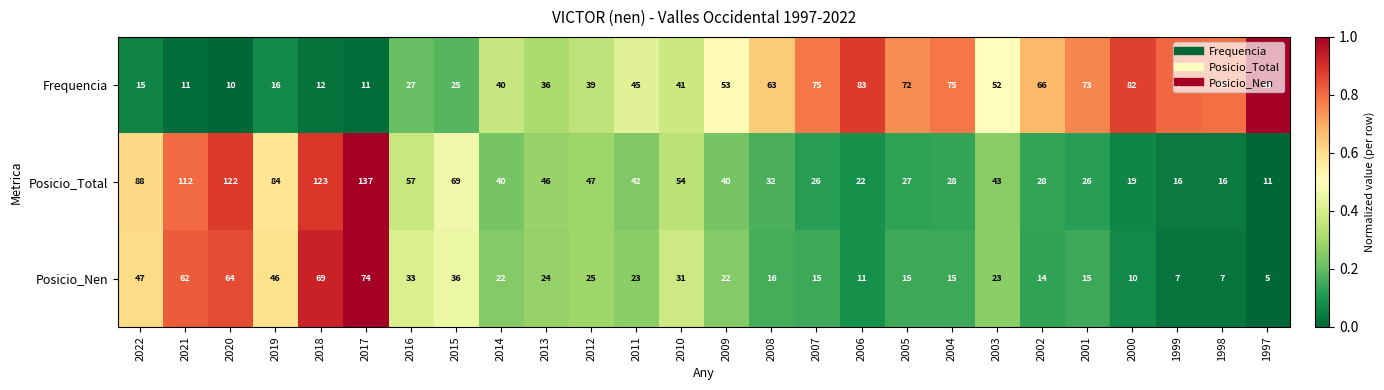

At which category does the chart reach its minimum across all series?

1997